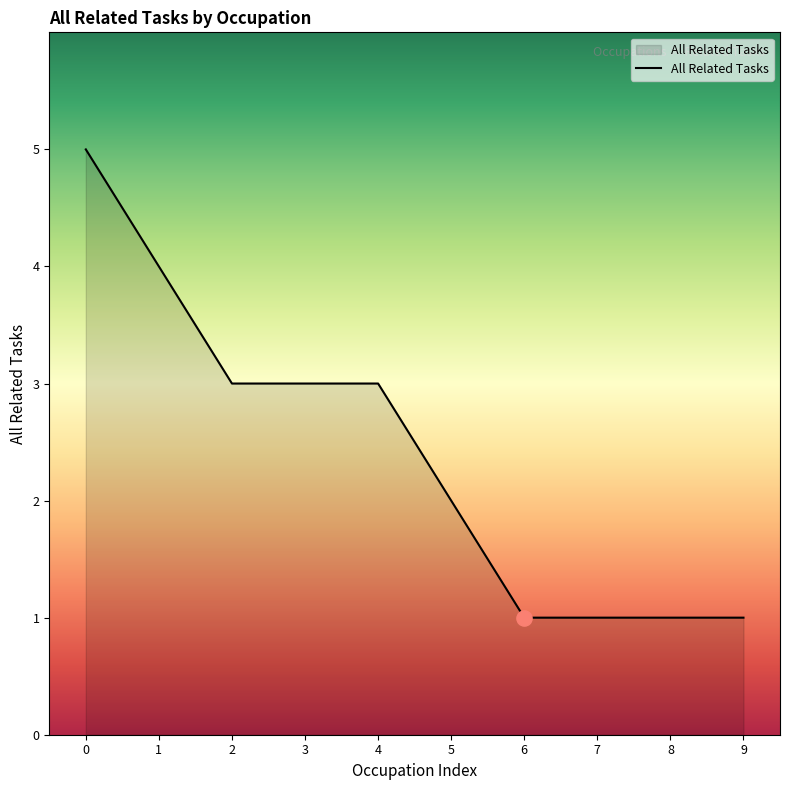

What is the change in value from 0 to 5?

-3